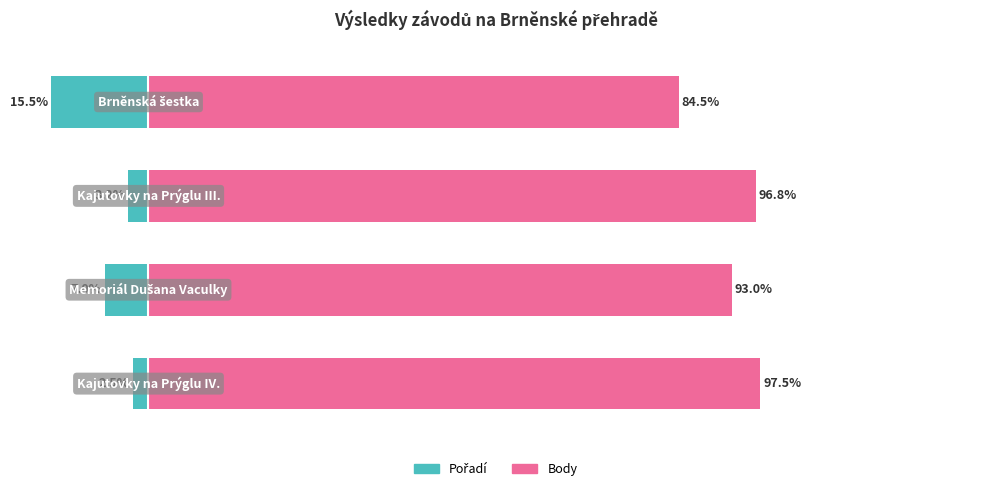

Reading left to right, what are all the values shown in this chart?

Pořadí: 0=-2.5	1=-7.0	2=-3.2	3=-15.5
Body: 0=97.5	1=93.0	2=96.8	3=84.5